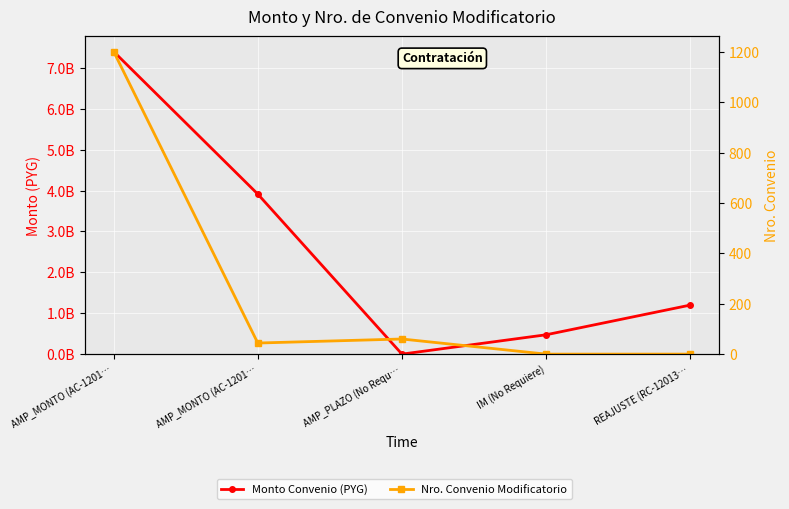

The value of Nro. Convenio Modificatorio at IM (No Requiere) is 0. True or false?

True